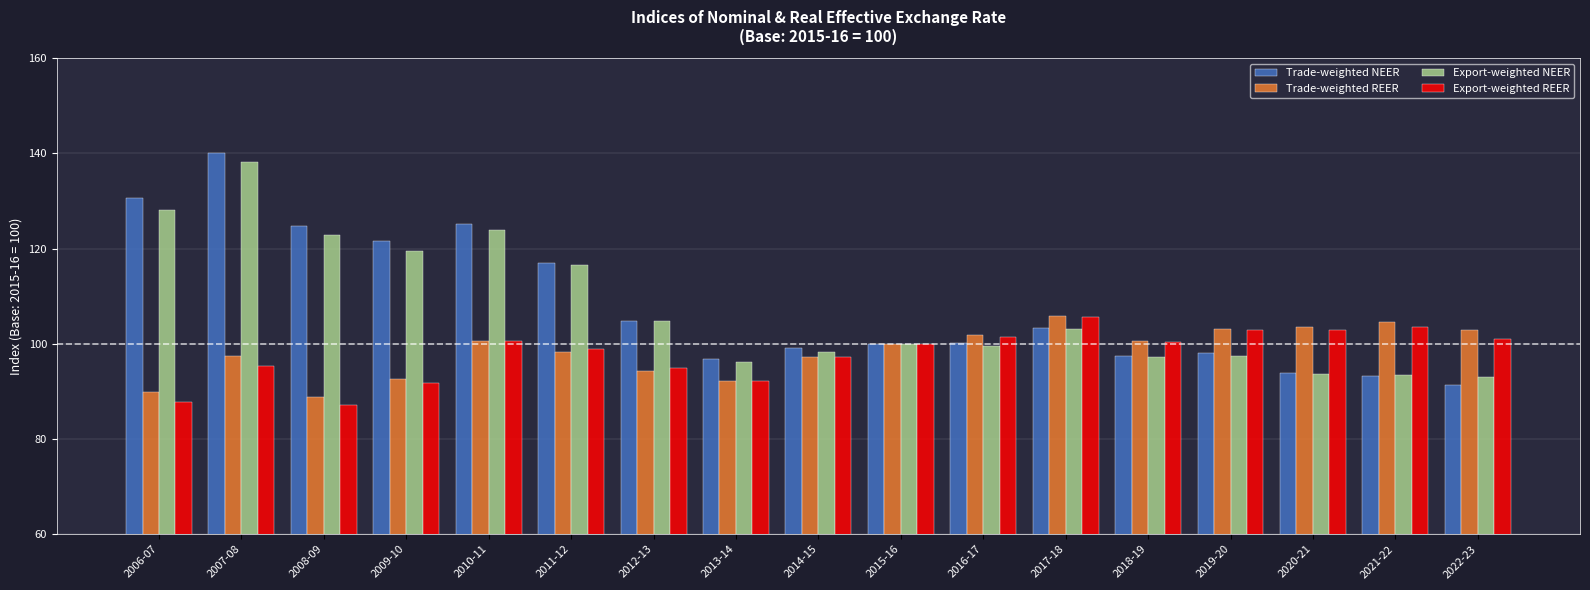

The value of Export-weighted REER at 2021-22 is 35.4. True or false?

False